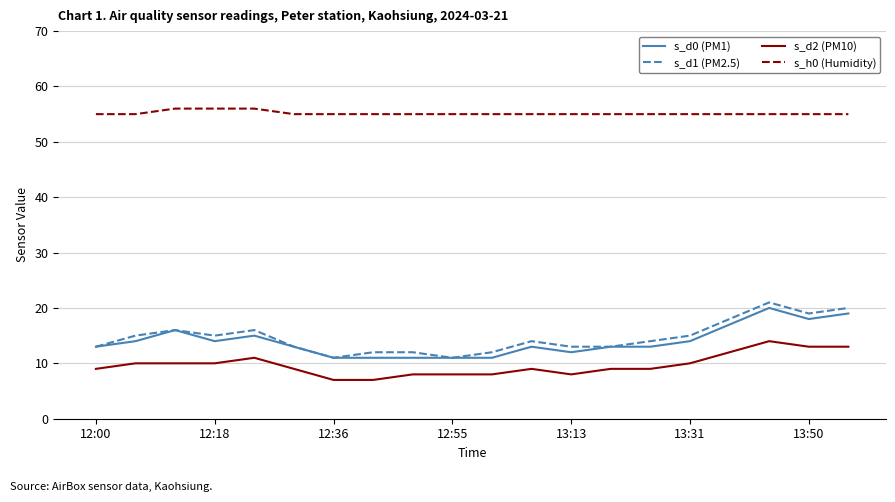

Does the chart have visible grid lines?

Yes